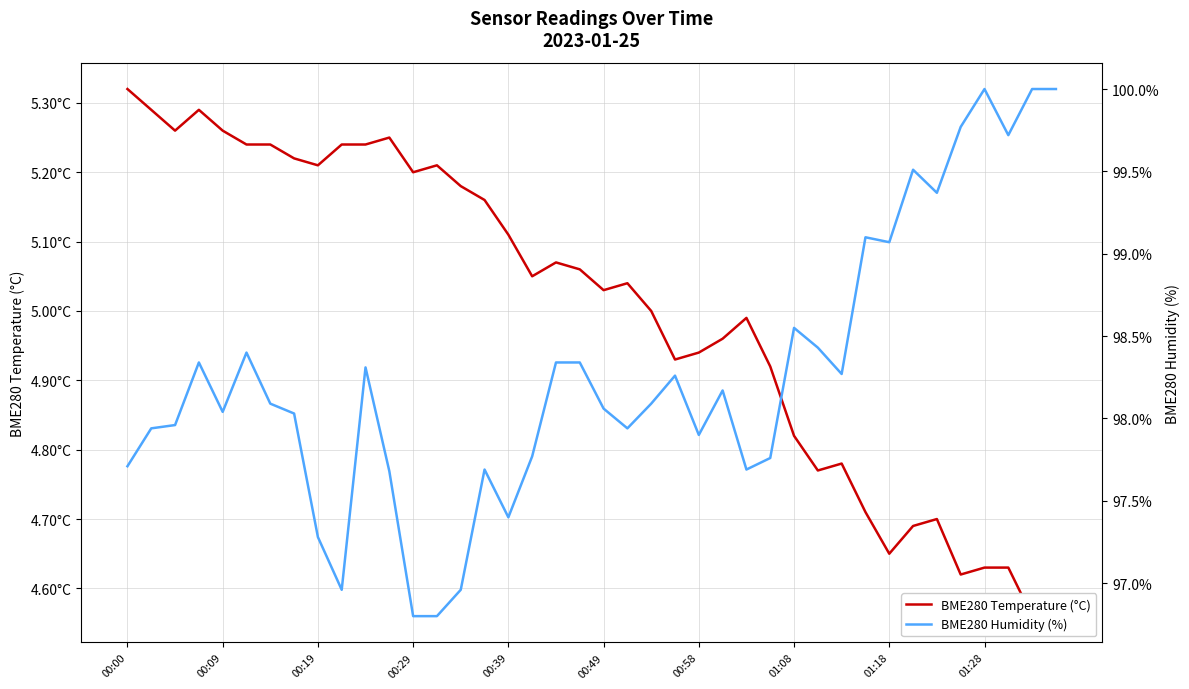

How many values in the BME280 Temperature (°C) series exceed 5?

22